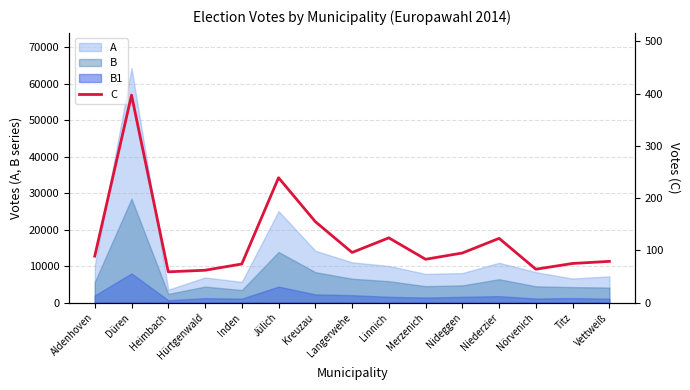

List the labels in order of value, largest first.

Düren, Jülich, Kreuzau, Linnich, Niederzier, Langerwehe, Nideggen, Aldenhoven, Merzenich, Vettweiß, Titz, Inden, Nörvenich, Hürtgenwald, Heimbach